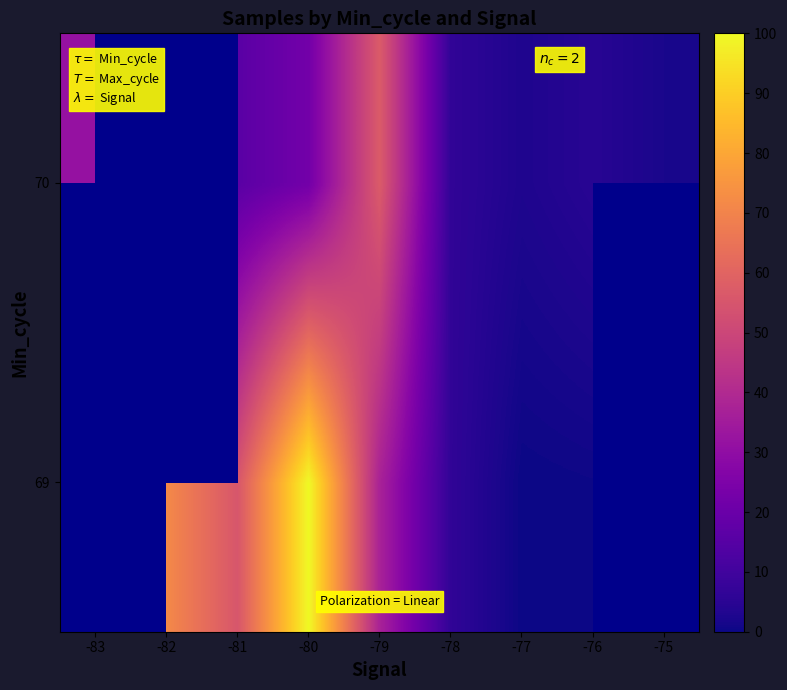

Between -79 and -81, which is larger?

-81